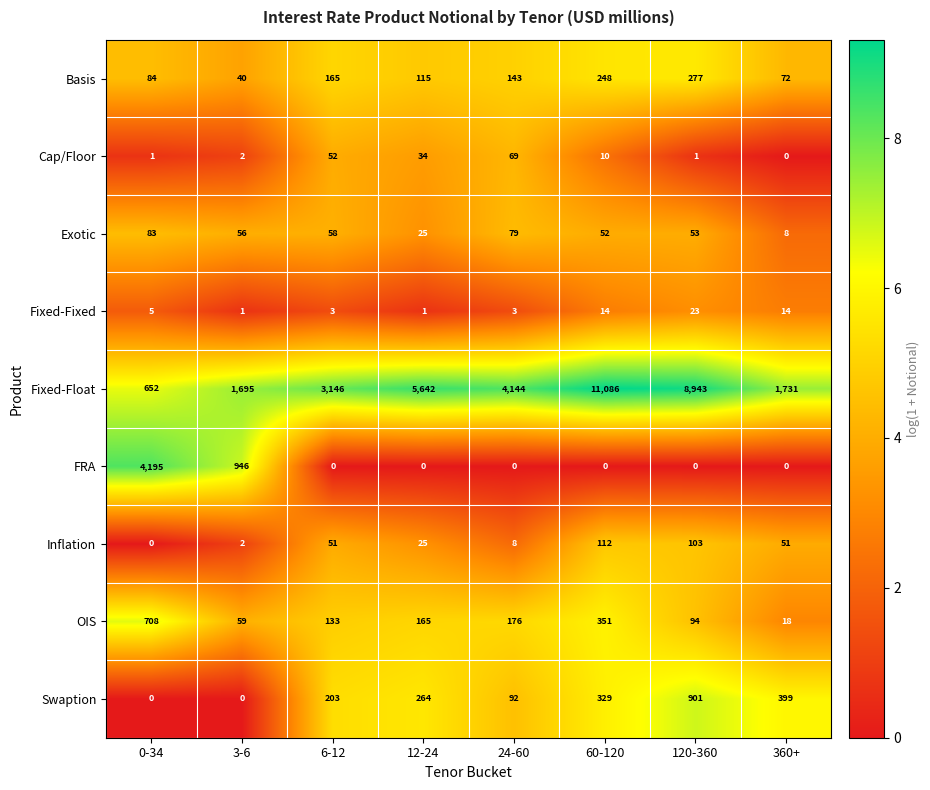

Which label corresponds to the largest value in the chart?

60-120